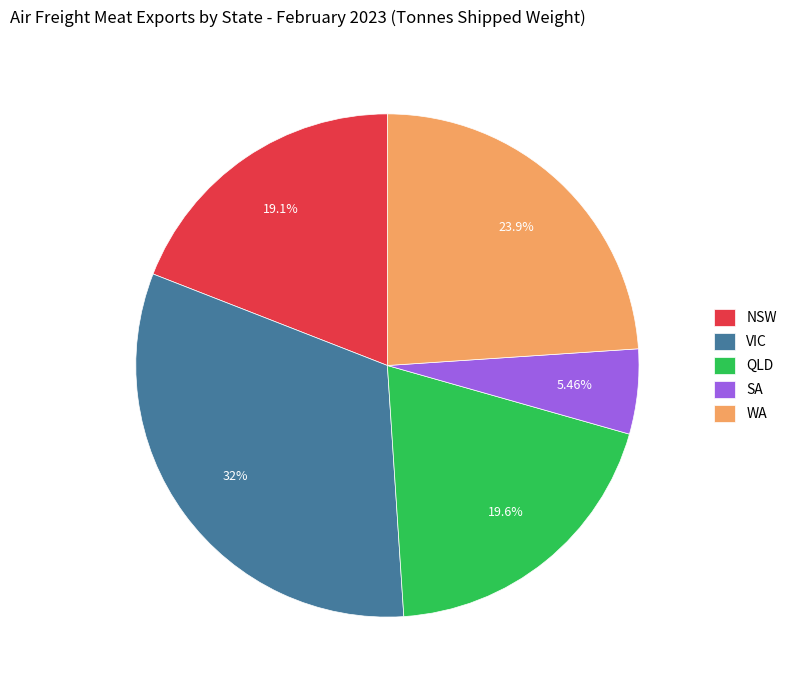

Which category has the biggest portion of the pie?

VIC